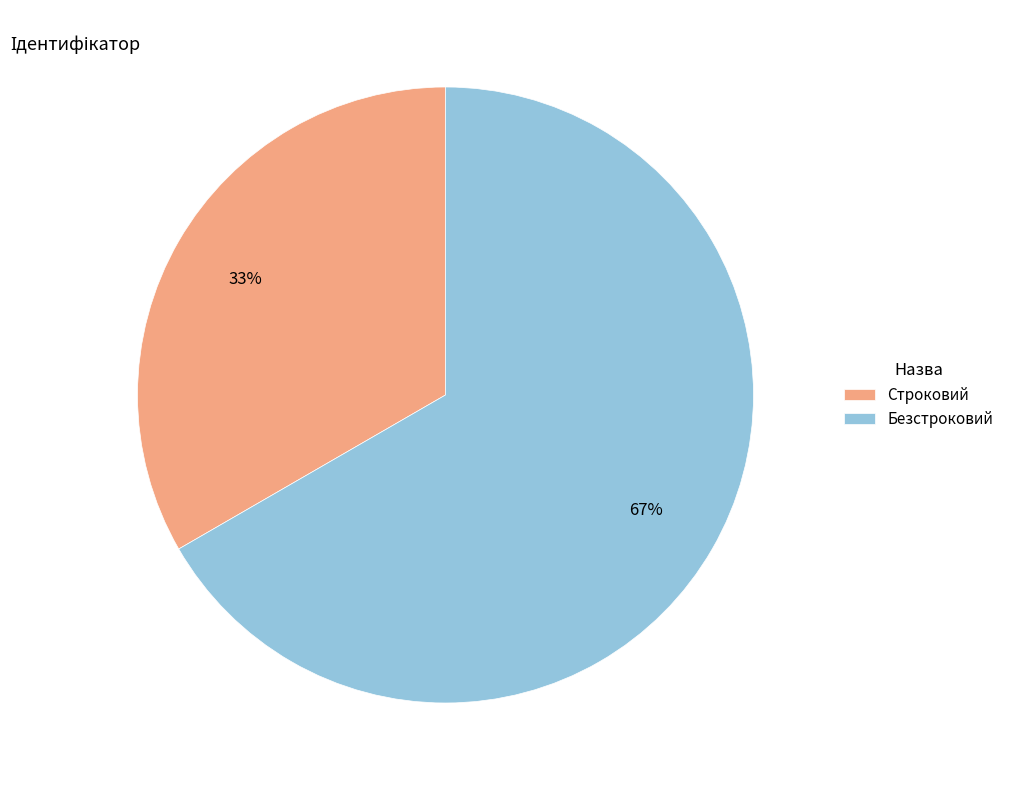

What is the smallest slice in the pie chart?

Строковий